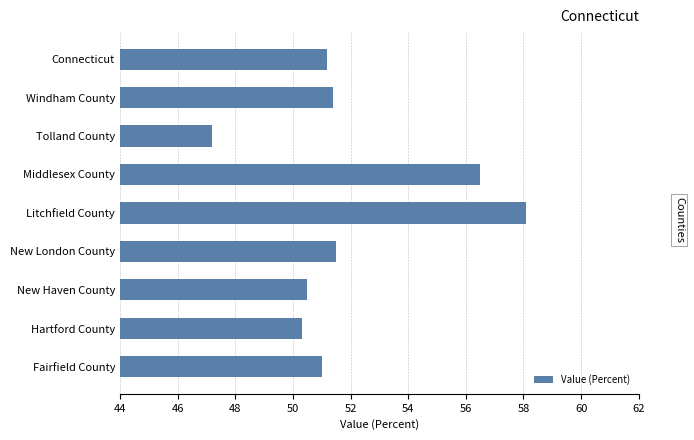

What is the minimum value shown in the chart?

47.2